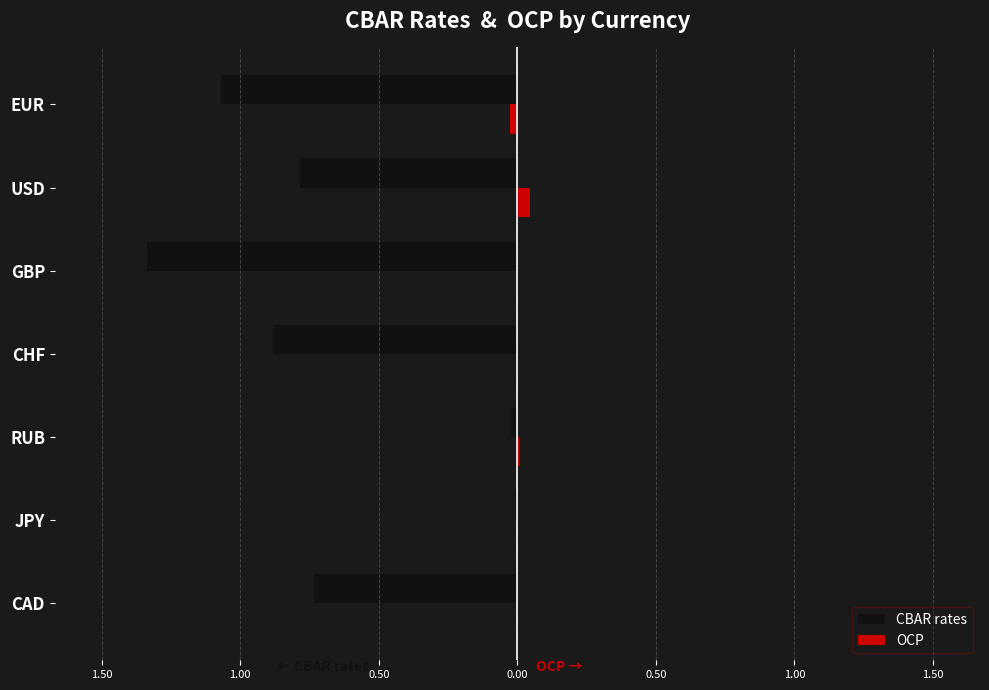

Which series has the largest total across all categories?

OCP